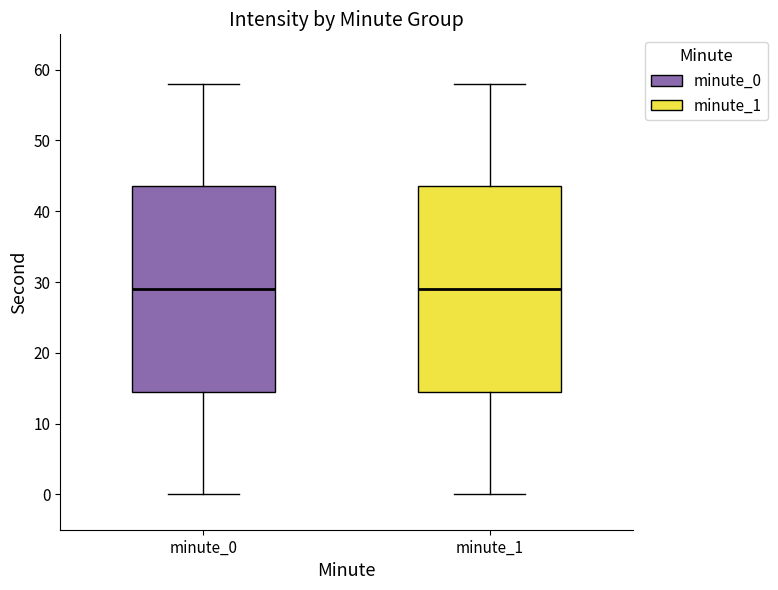

Reading left to right, transcribe this box plot: for each box, give where its median line is, the range the box spans, and where its two whiskers end, as read against the y-axis. The values are not printed on the chart, so give them approximately, as read against the axis.

minute_0: median 29, box 15 to 44, whiskers 0 to 58
minute_1: median 29, box 15 to 44, whiskers 0 to 58